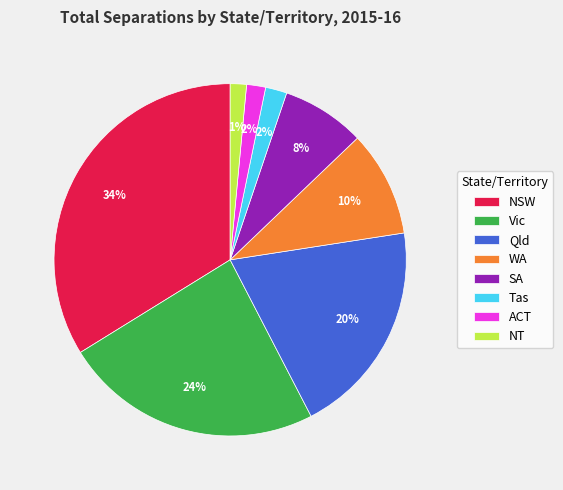

To the nearest percent, what is the combined percentage of Vic and Tas?

26%